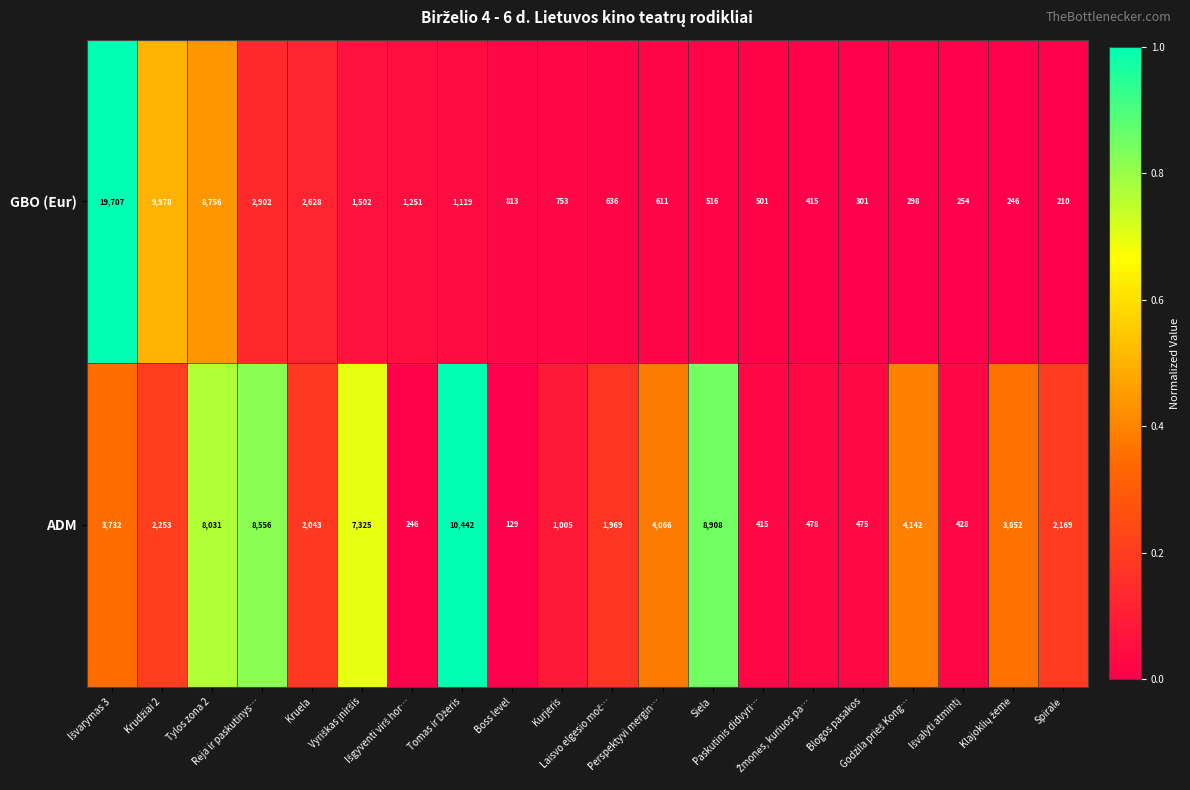

What is the sum of all GBO (Eur) values?

53397